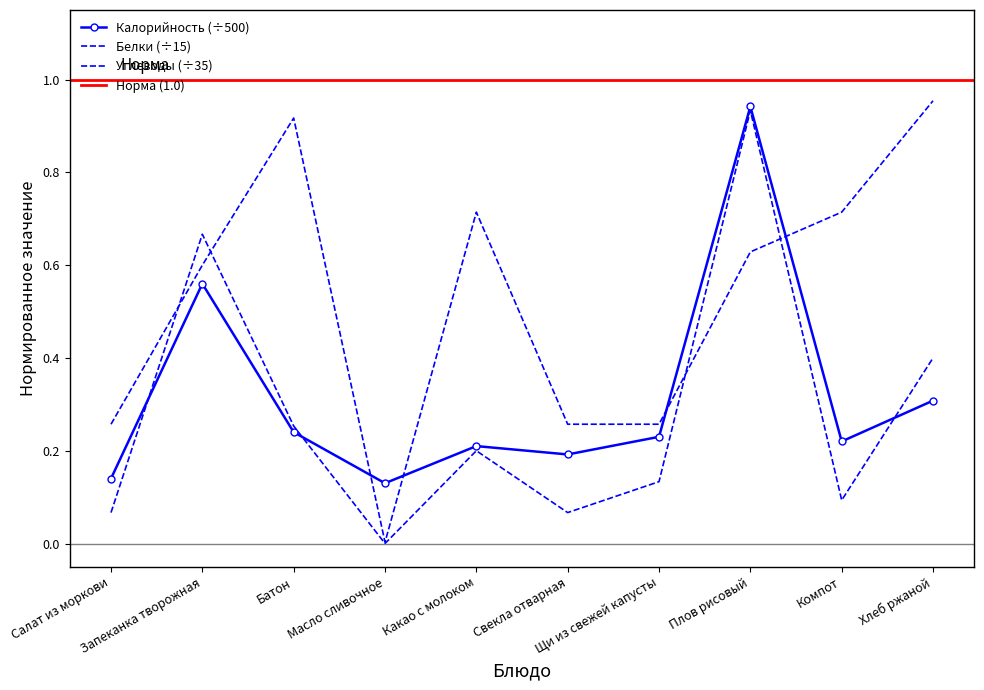

Reading right to left, extract all data points from this chart.

Калорийность: Хлеб ржаной=0.3	Компот=0.2	Плов рисовый=0.9	Щи из свежей капусты=0.2	Свекла отварная=0.2	Какао с молоком=0.2	Масло сливочное=0.1	Батон=0.2	Запеканка творожная=0.6	Салат из моркови=0.1
Белки: Хлеб ржаной=0.4	Компот=0.1	Плов рисовый=0.9	Щи из свежей капусты=0.1	Свекла отварная=0.1	Какао с молоком=0.2	Масло сливочное=0.0	Батон=0.3	Запеканка творожная=0.7	Салат из моркови=0.1
Углеводы: Хлеб ржаной=1.0	Компот=0.7	Плов рисовый=0.6	Щи из свежей капусты=0.3	Свекла отварная=0.3	Какао с молоком=0.7	Масло сливочное=0.0	Батон=0.9	Запеканка творожная=0.6	Салат из моркови=0.3